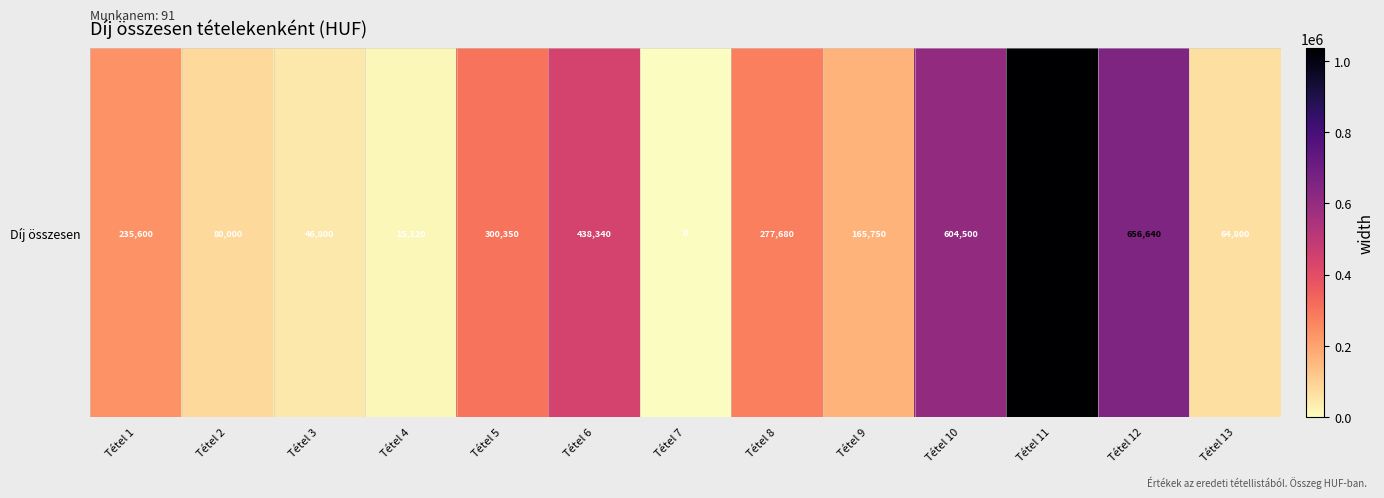

What is the ratio of the value at Tétel 4 to the value at Tétel 2?

0.2